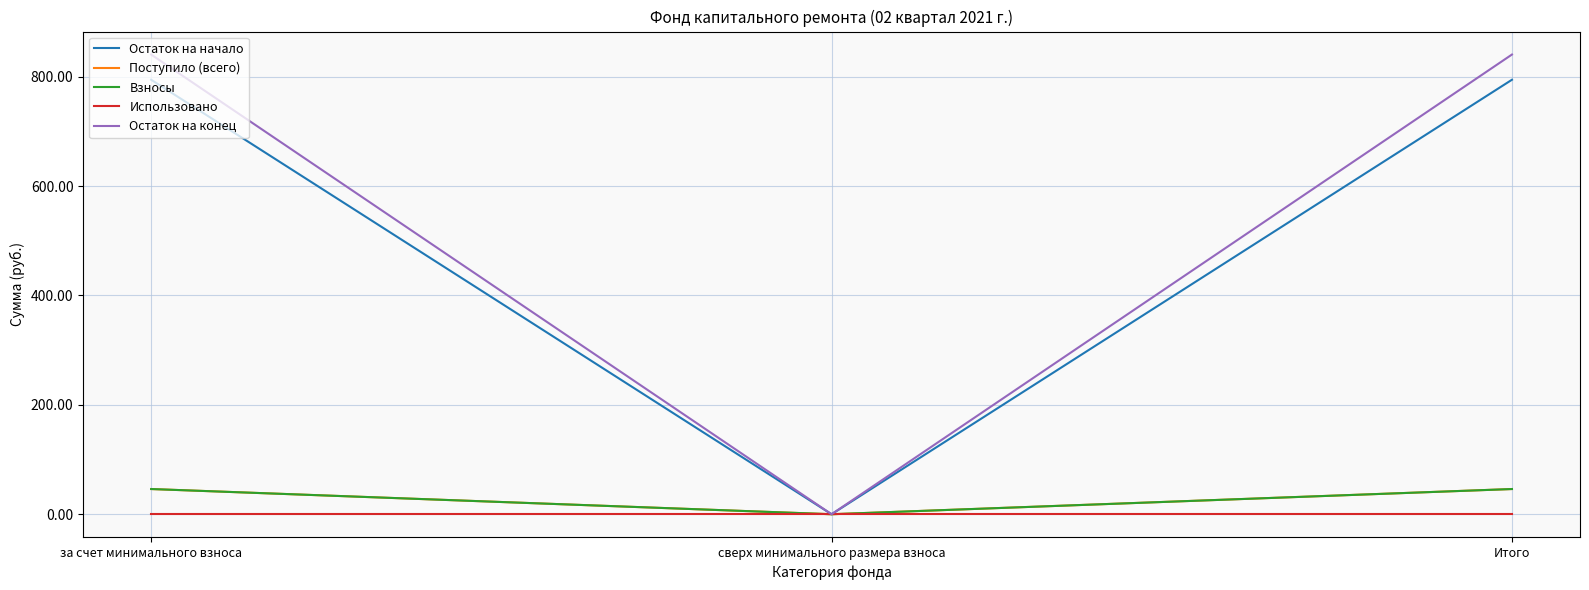

Is this an area chart (filled region under the line)?

No